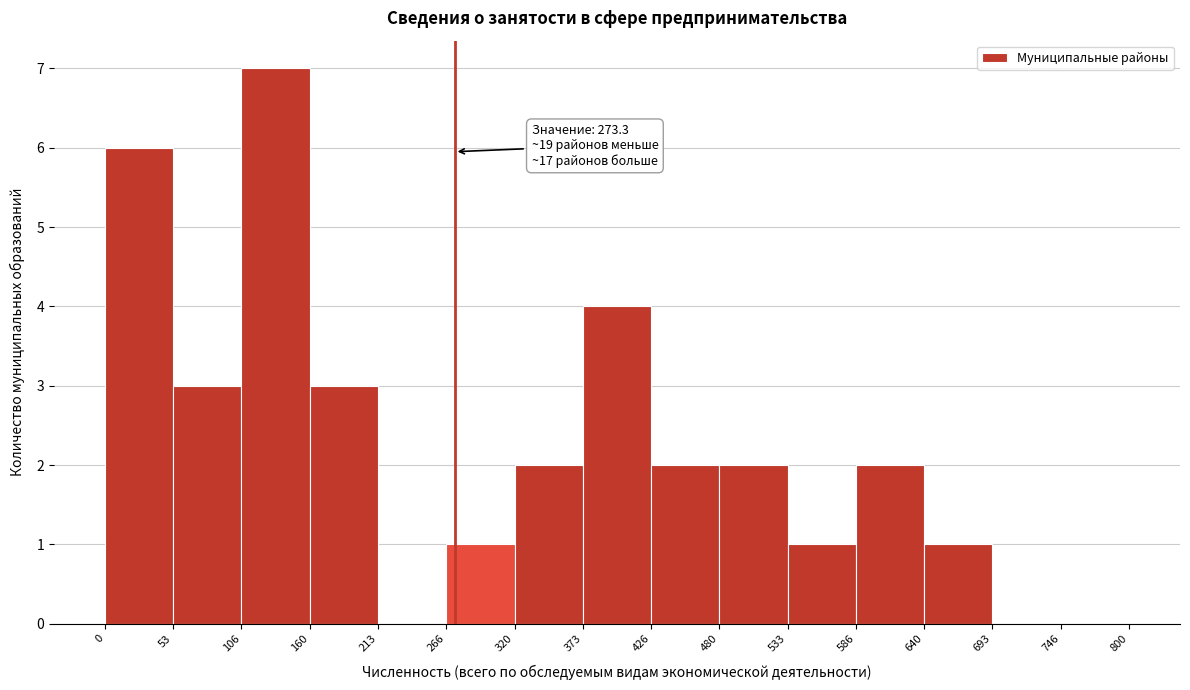

Over which range of the x-axis is the bar tallest?

106 to 160